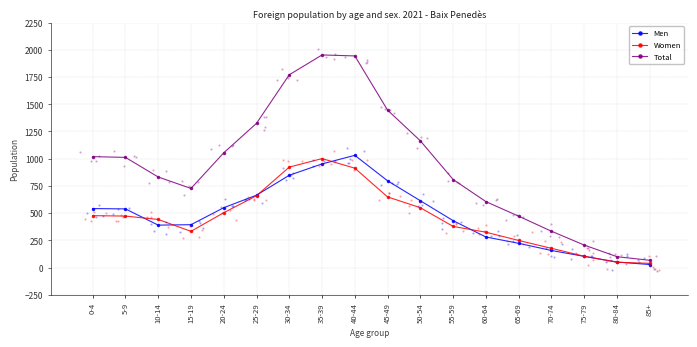

What is the label of the 10th point from the right?

40-44